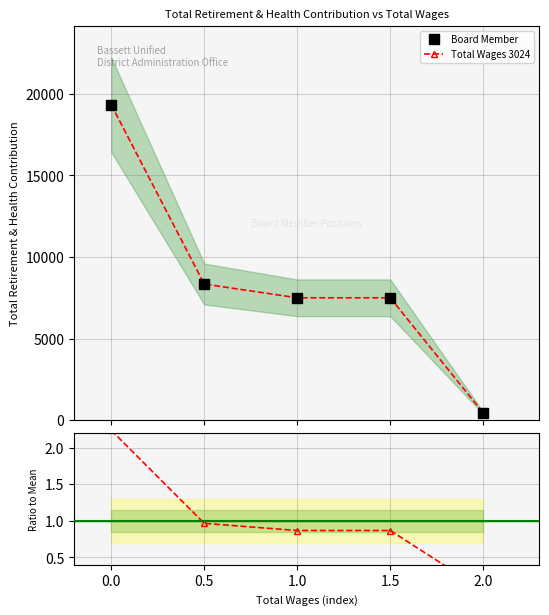

At how many categories does at least one series exceed 4672?

4